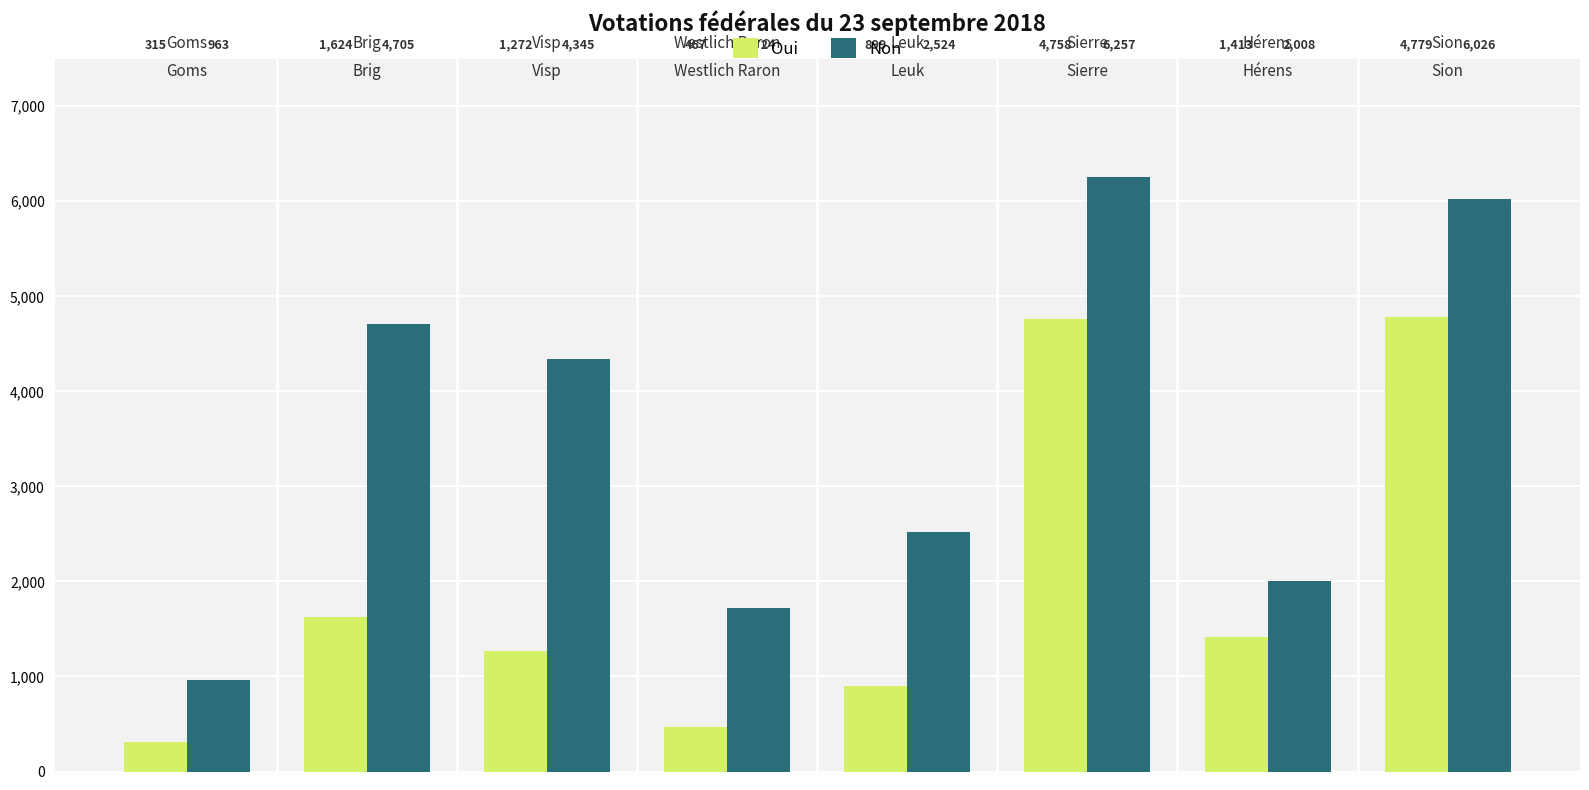

Which series has the largest range (max minus min)?

Non